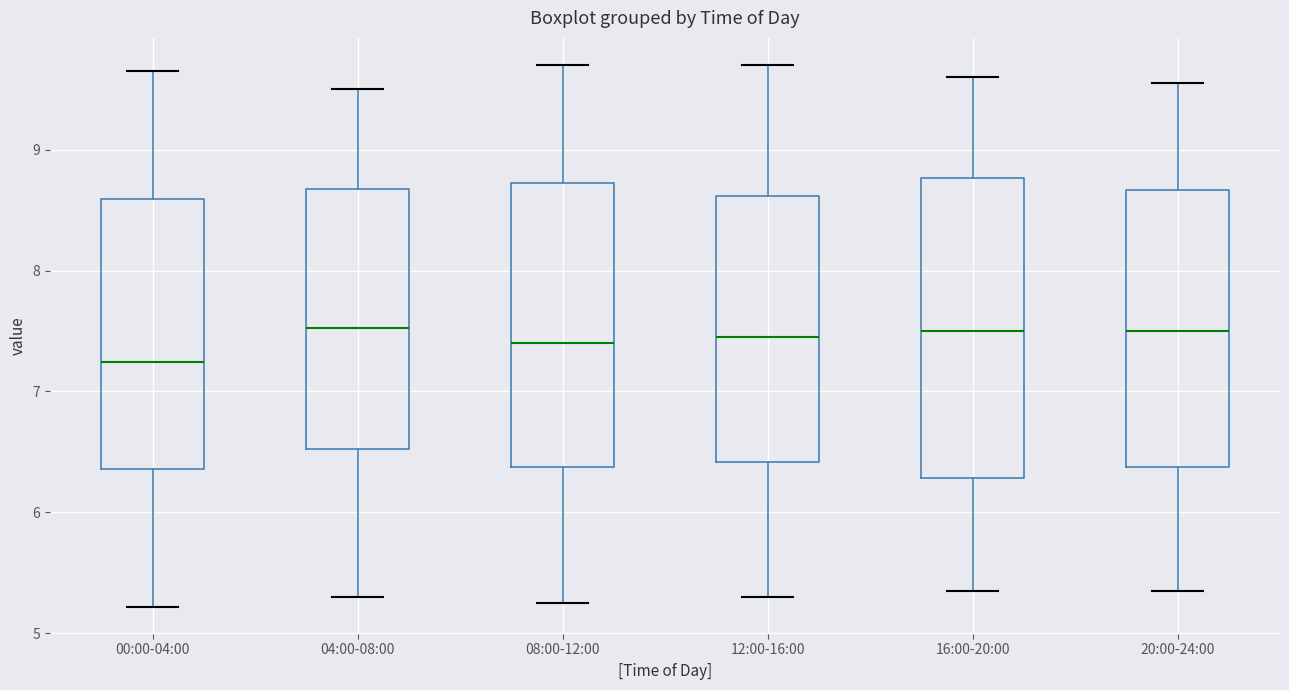

Reading left to right, transcribe this box plot: for each box, give where its median line is, the range the box spans, and where its two whiskers end, as read against the y-axis. The values are not printed on the chart, so give them approximately, as read against the axis.

00:00-04:00: median 7.2, box 6.4 to 8.6, whiskers 5.2 to 9.7
04:00-08:00: median 7.5, box 6.5 to 8.7, whiskers 5.3 to 9.5
08:00-12:00: median 7.4, box 6.4 to 8.7, whiskers 5.3 to 9.7
12:00-16:00: median 7.5, box 6.4 to 8.6, whiskers 5.3 to 9.7
16:00-20:00: median 7.5, box 6.3 to 8.8, whiskers 5.4 to 9.6
20:00-24:00: median 7.5, box 6.4 to 8.7, whiskers 5.4 to 9.6